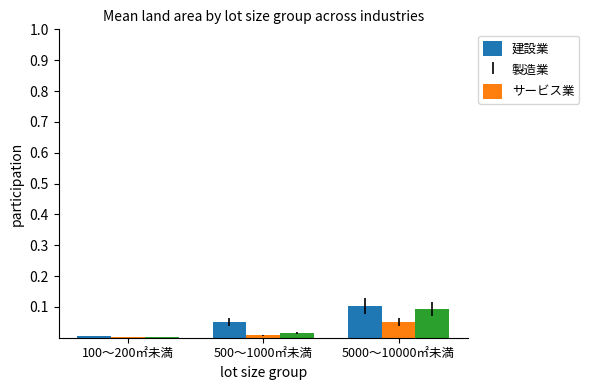

Is it true that 製造業 equals 0.0 at 100～200㎡未満?

True